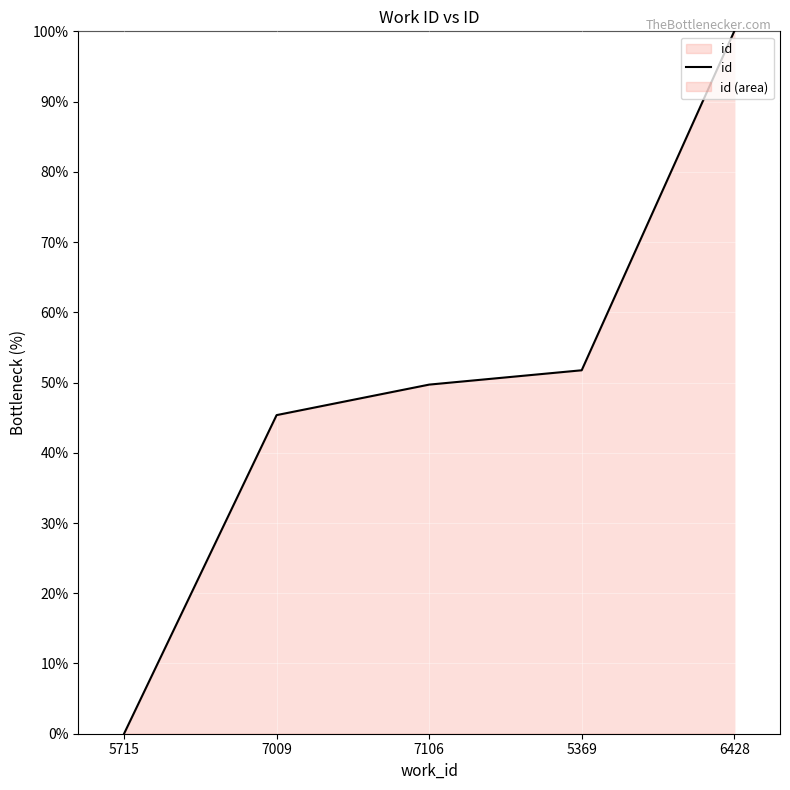

What is the maximum value shown in the chart?

100.0